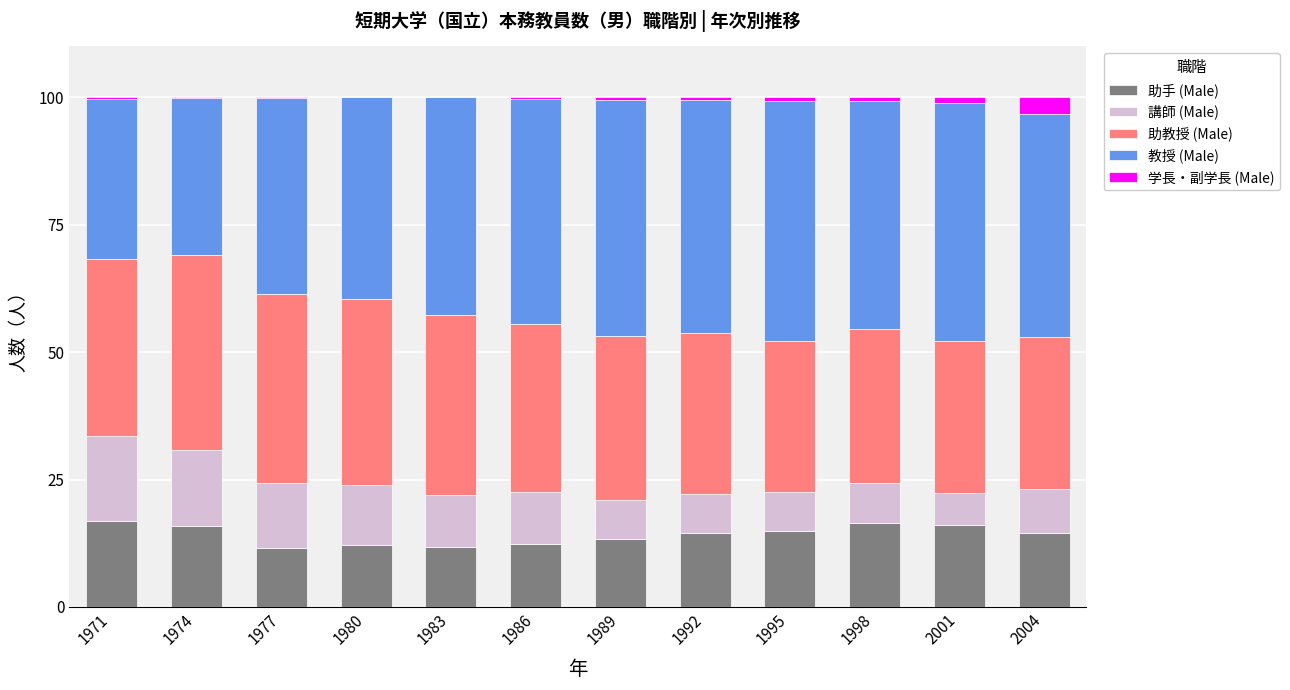

Are the bars grouped side by side (vs. stacked)?

No